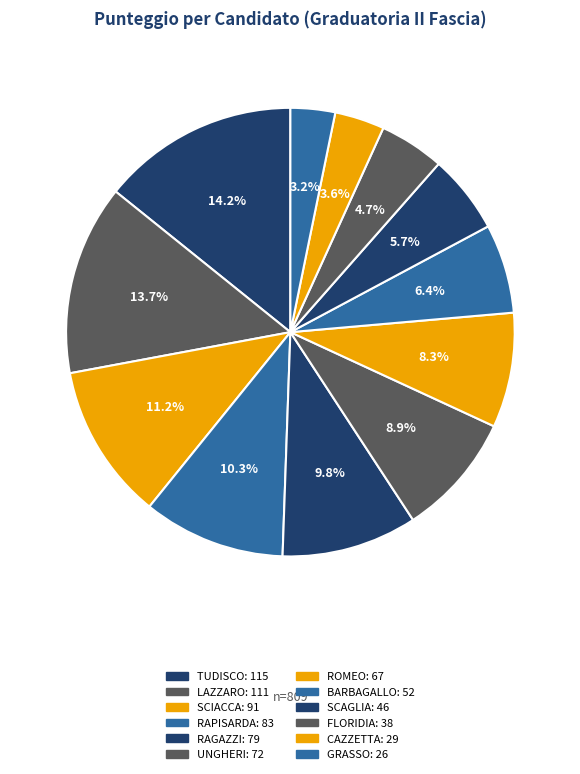

How many segments does this pie chart have?

12